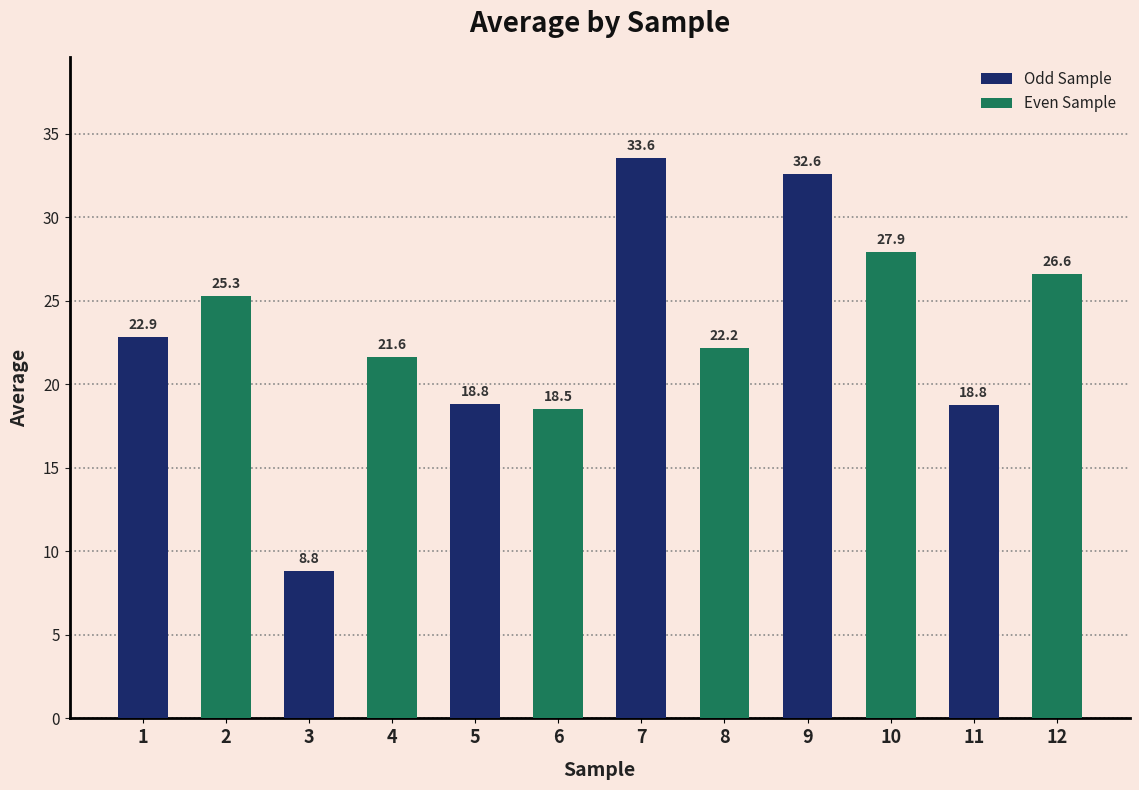

Approximately how many times larger is the value at 10 compared to 1?

1.2